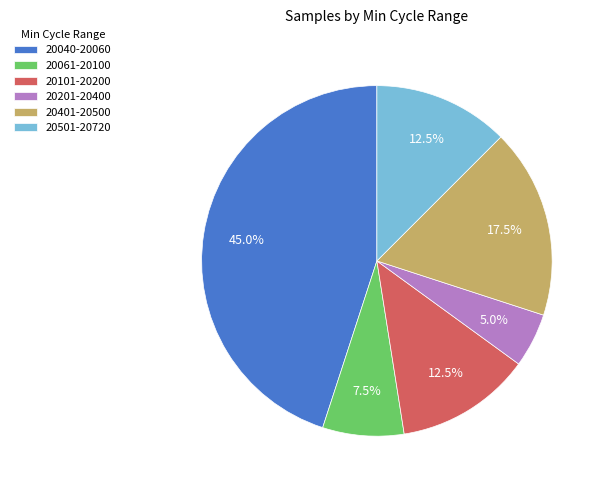

Is there any slice that represents more than half of the pie?

No